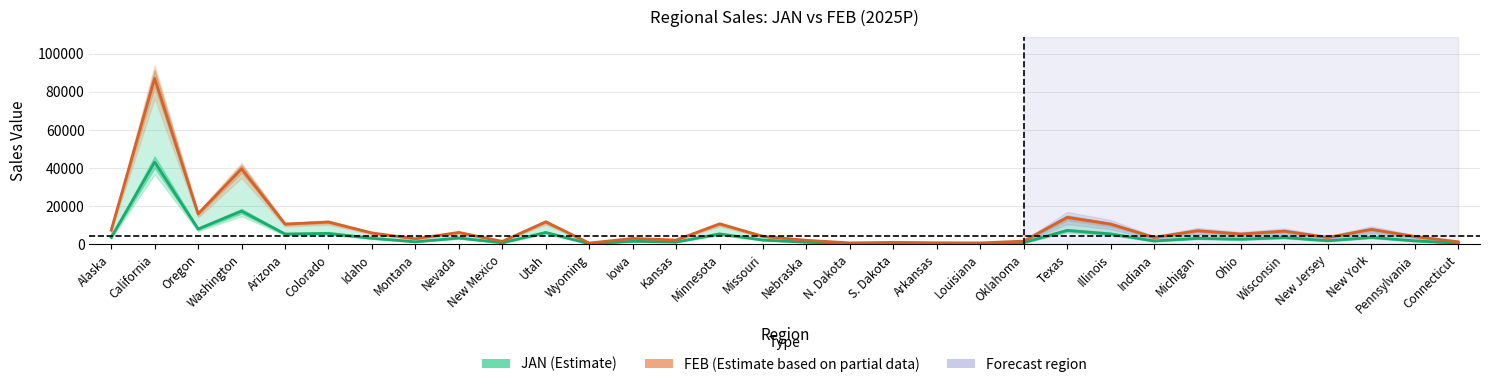

At which category is the sum across all series the highest?

California